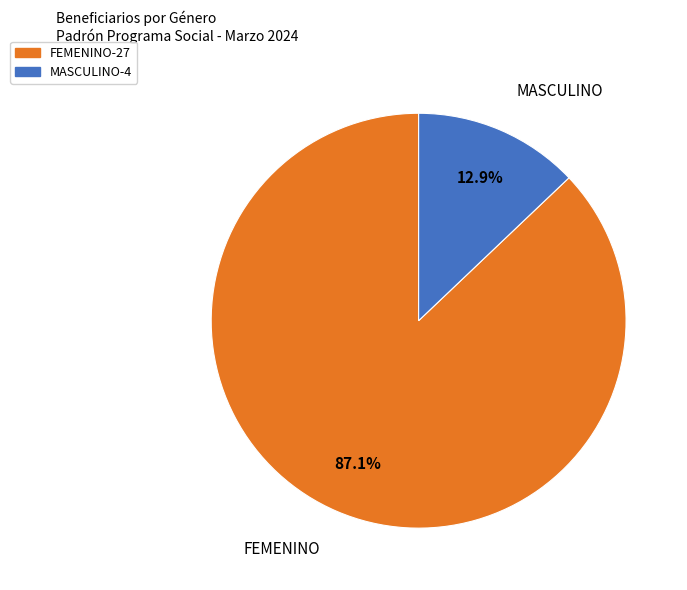

Which has a higher value, FEMENINO or MASCULINO?

FEMENINO